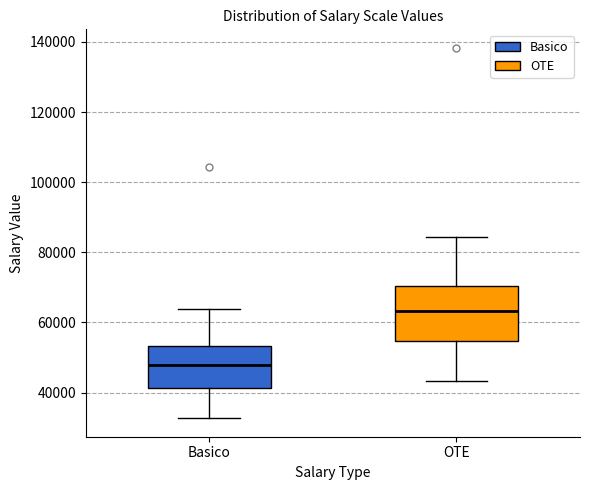

Reading left to right, transcribe this box plot: for each box, give where its median line is, the range the box spans, and where its two whiskers end, as read against the y-axis. The values are not printed on the chart, so give them approximately, as read against the axis.

Basico: median 48000, box 42000 to 54000, whiskers 32000 to 64000
OTE: median 64000, box 54000 to 70000, whiskers 44000 to 84000